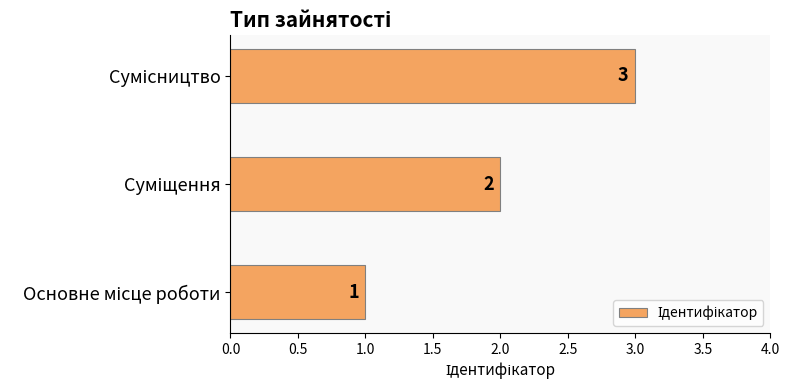

How many values are between 1 and 3?

3